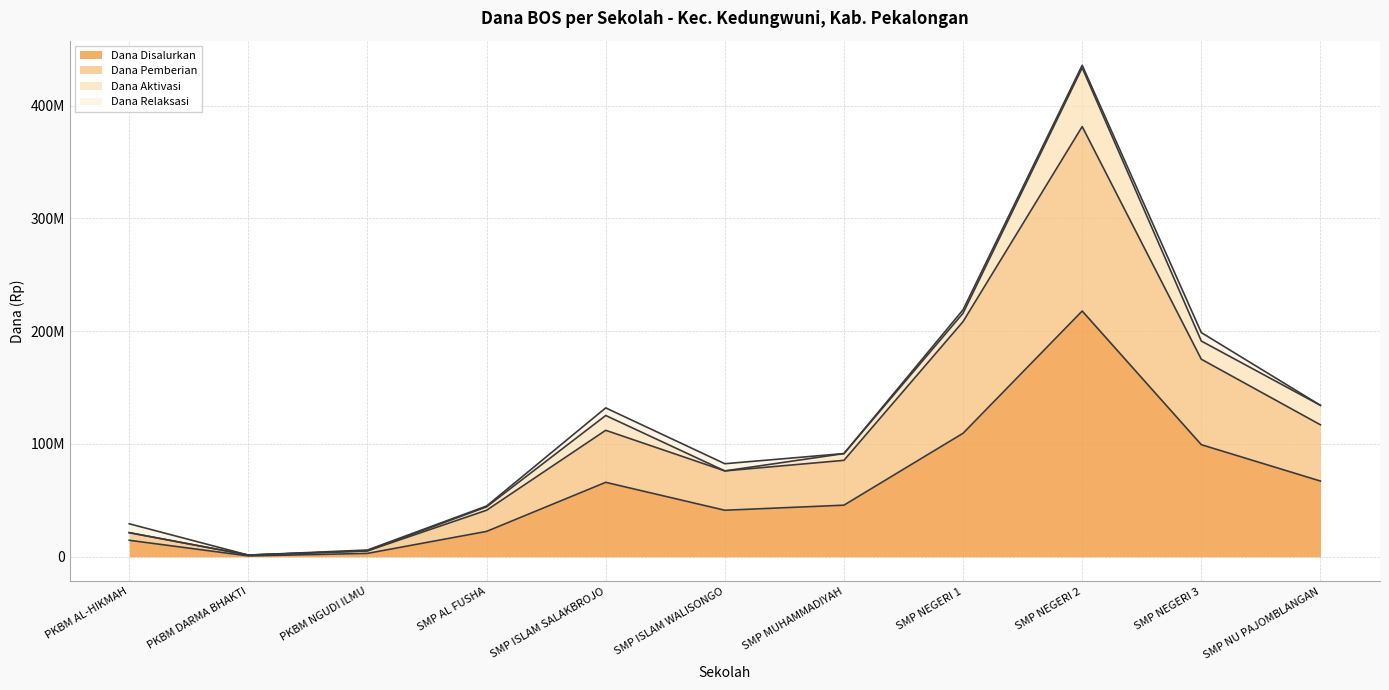

At which category does Dana Disalurkan reach its first local valley?

PKBM DARMA BHAKTI